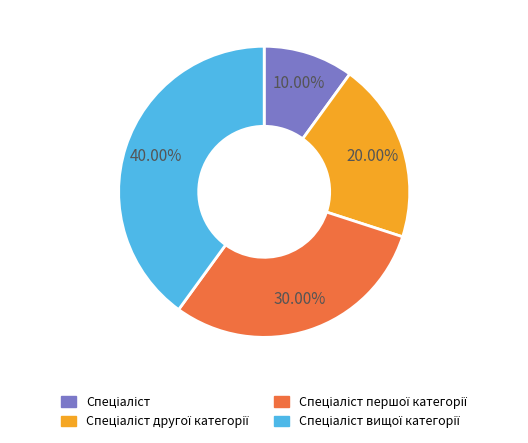

Which slice is the smallest?

10.00%